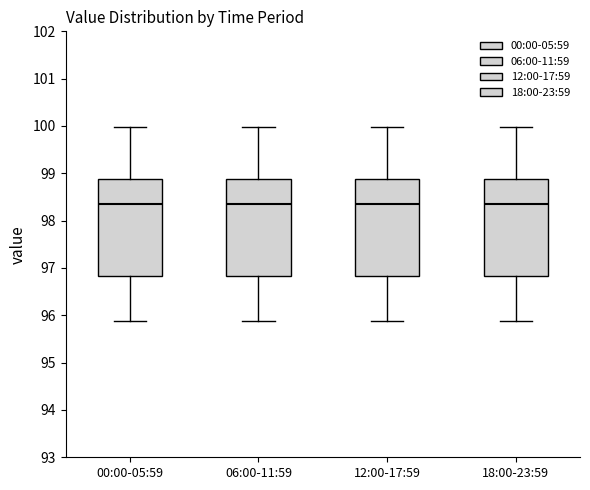

Reading left to right, read every box against the y-axis: the position of its median line, the range the box covers, and the ends of its whiskers. The values are not printed on the chart, so give them approximately, as read against the axis.

00:00-05:59: median 98.4, box 96.8 to 98.9, whiskers 95.9 to 100.0
06:00-11:59: median 98.4, box 96.8 to 98.9, whiskers 95.9 to 100.0
12:00-17:59: median 98.4, box 96.8 to 98.9, whiskers 95.9 to 100.0
18:00-23:59: median 98.4, box 96.8 to 98.9, whiskers 95.9 to 100.0